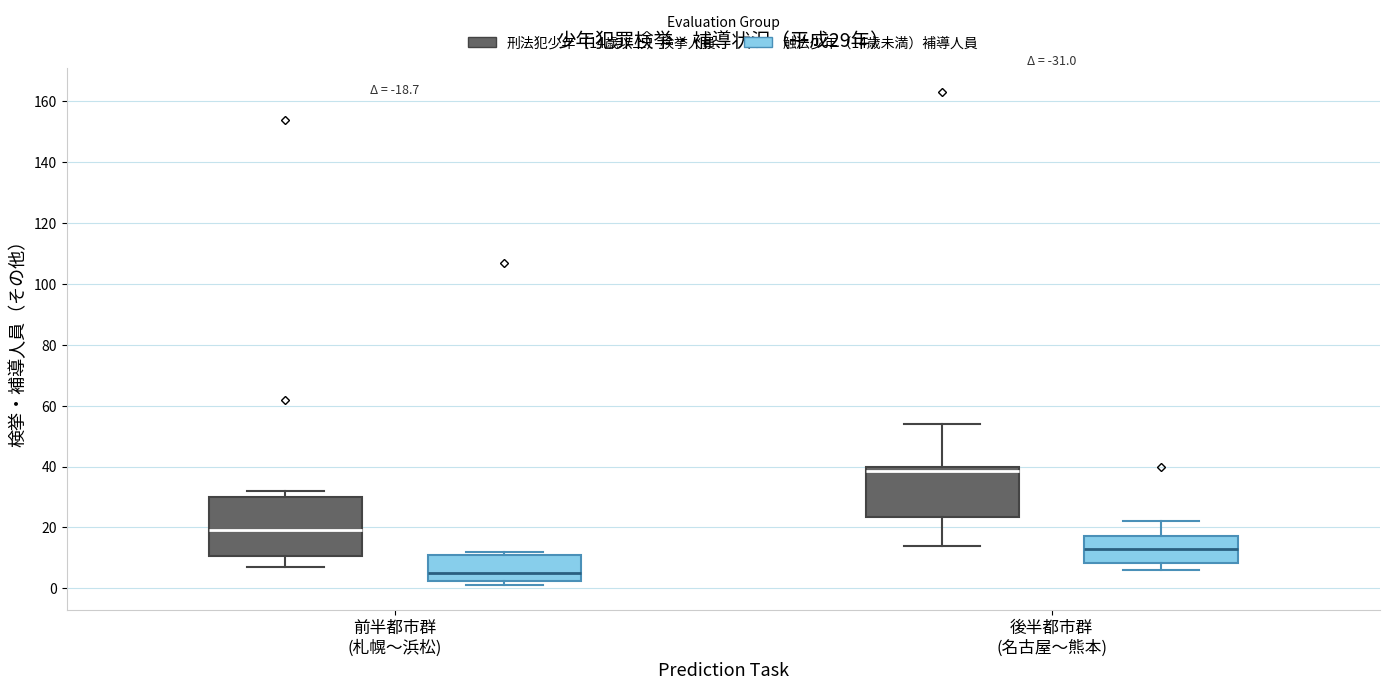

Which box has the highest median line?

後半都市群 (名古屋〜熊本) (刑法犯少年（14歳以上）検挙人員)